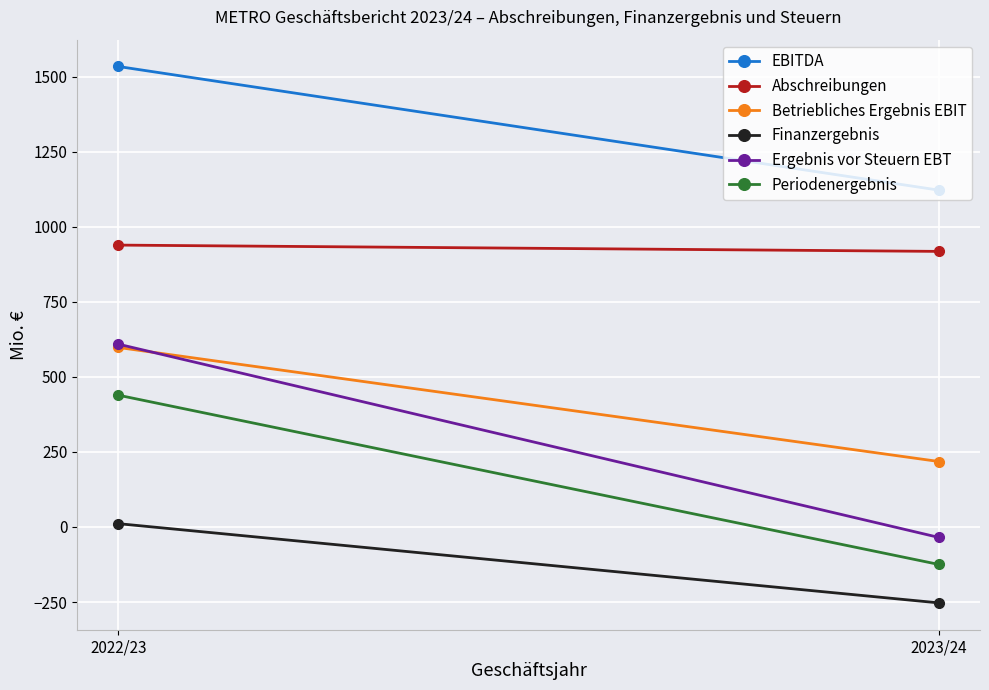

The value of Abschreibungen at 2023/24 is 918. True or false?

True